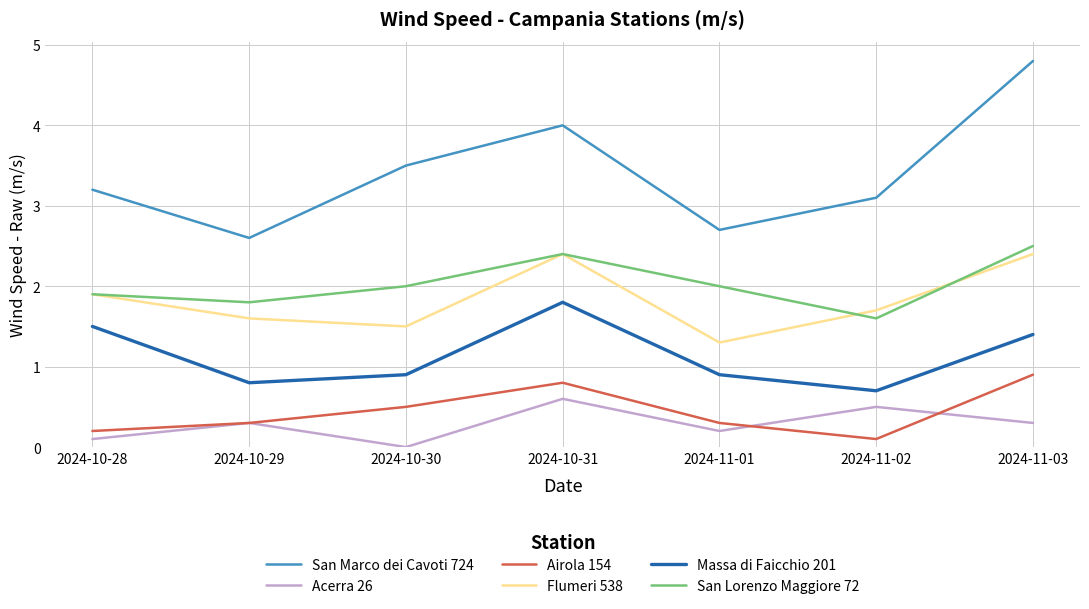

What is the spread (max minus min) of values at 2024-11-01?

2.5